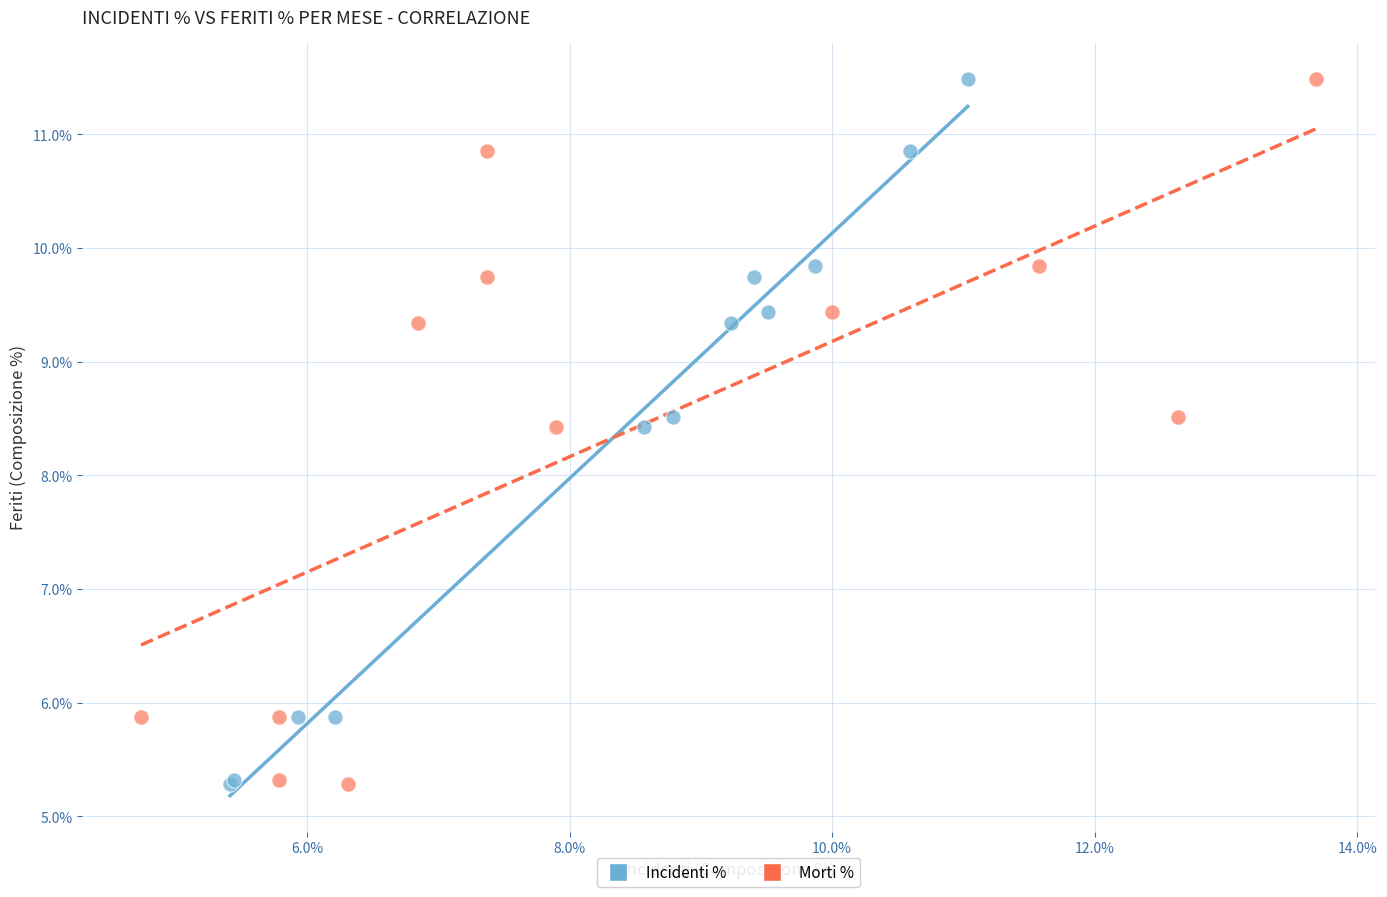

What are all the series names shown in the legend?

Incidenti %, Morti %